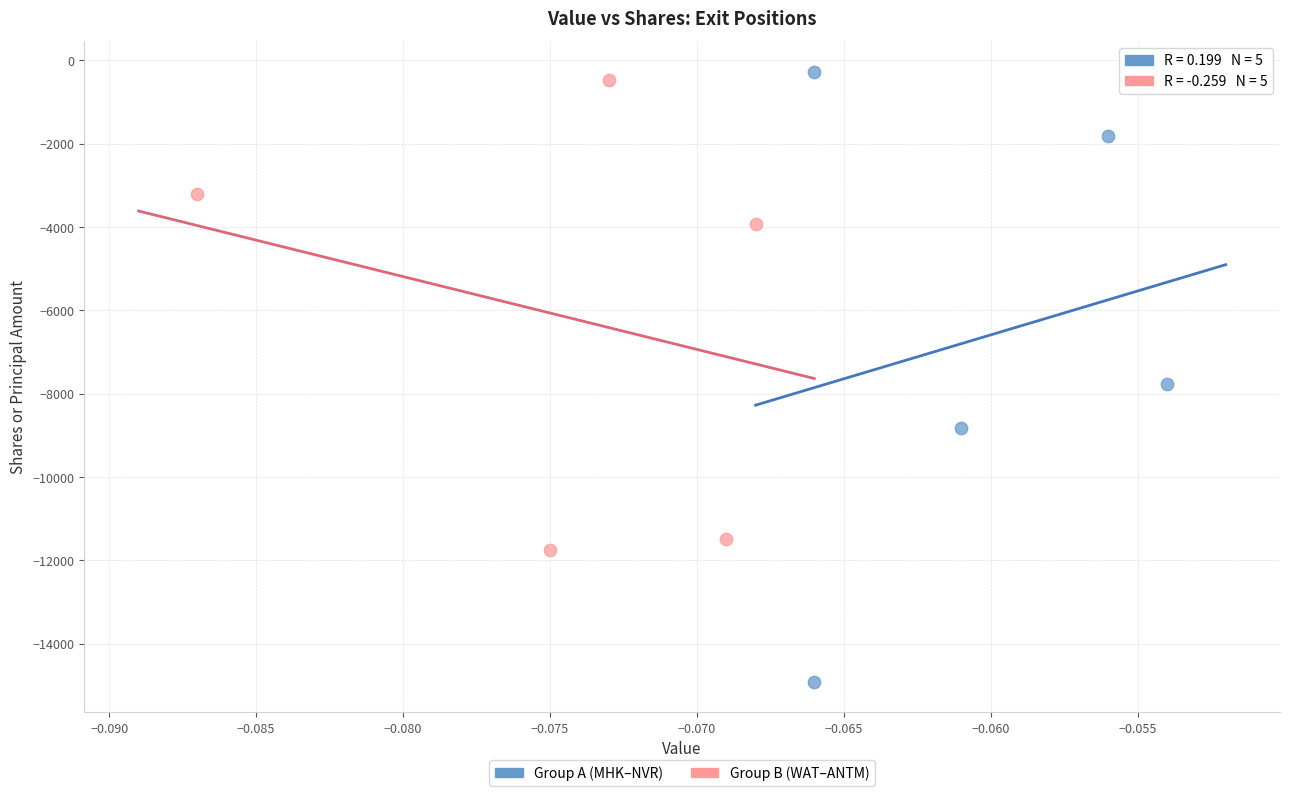

Which series contains the highest Y value?

Group A (MHK–NVR)